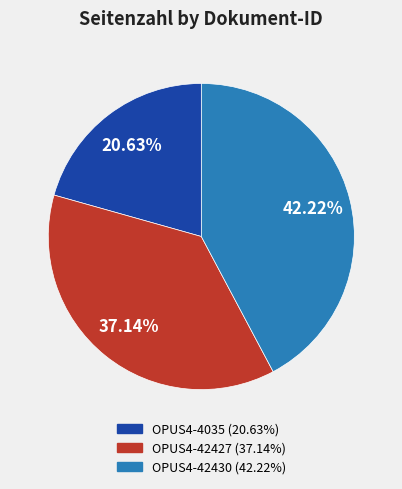

Which category has the smallest portion of the pie?

OPUS4-4035